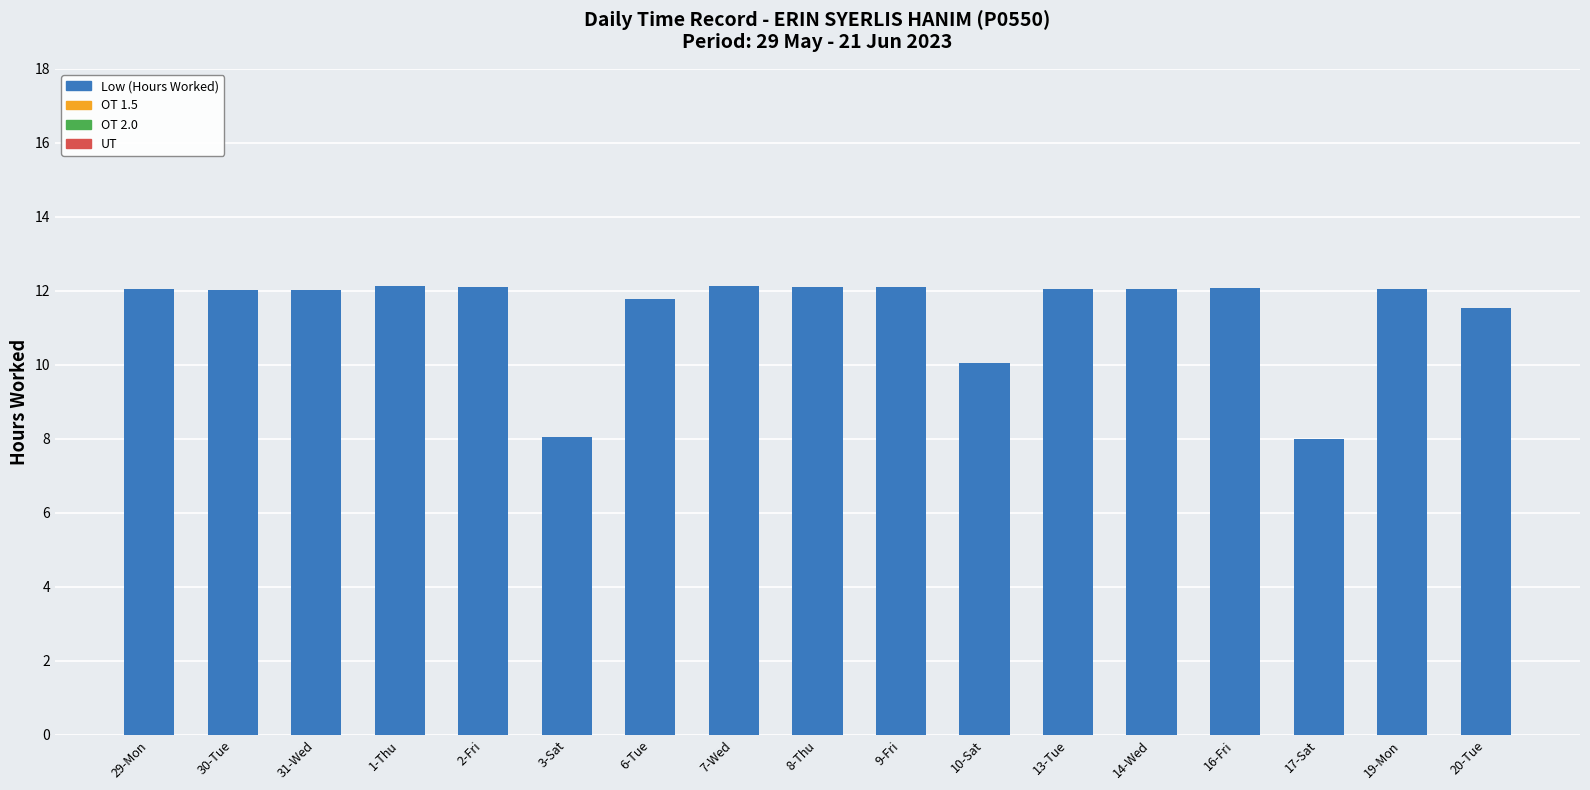

What is the label of the 14th bar from the right?

1-Thu